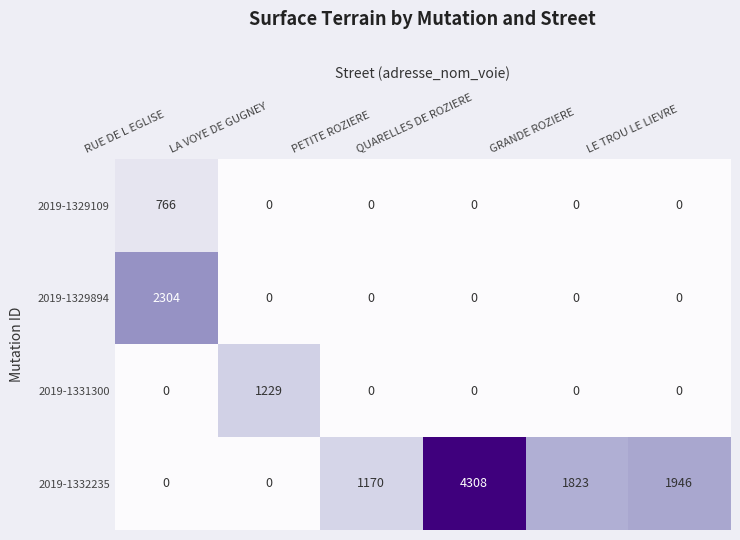

Is it true that 2019-1332235 equals 0 at LA VOYE DE GUGNEY?

True